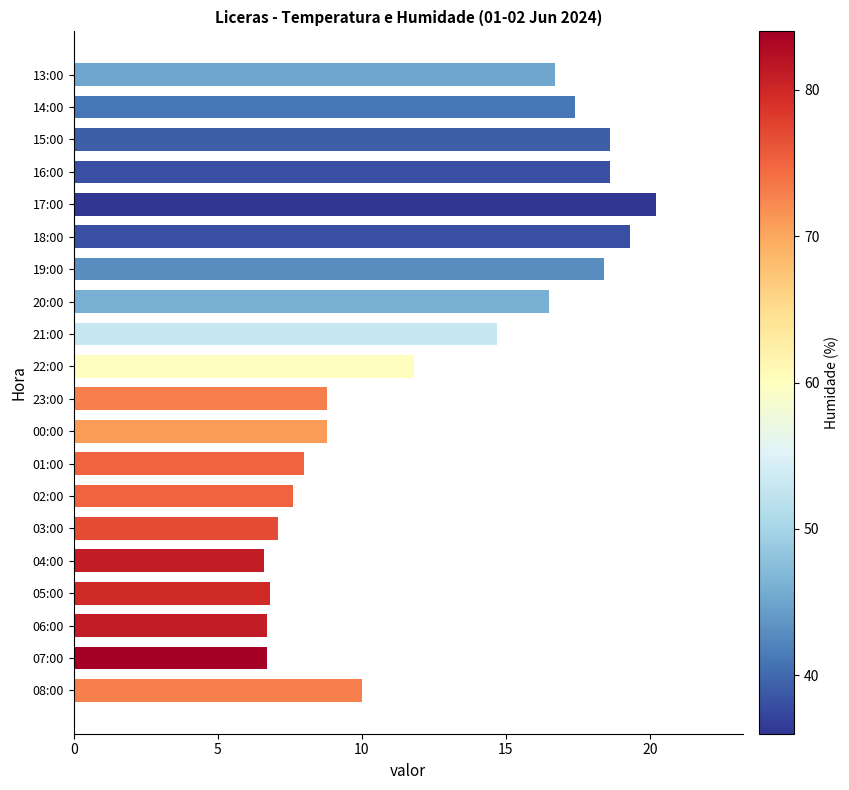

What is the smallest value displayed?

6.6